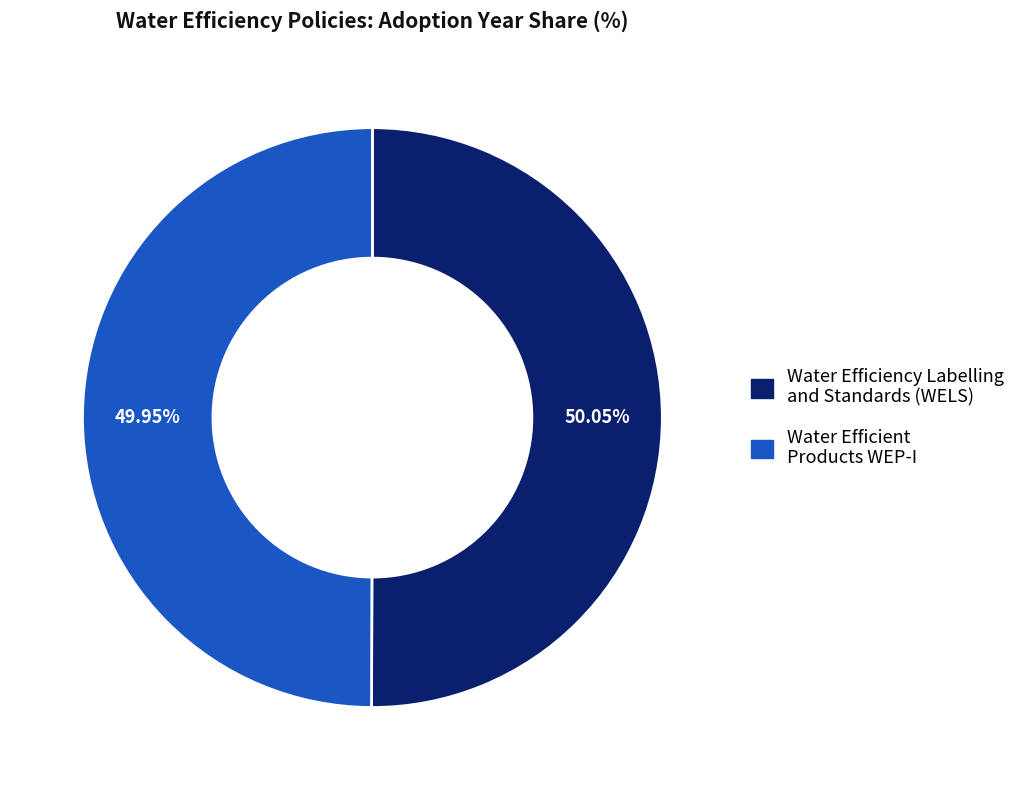

How many slices are in this pie chart?

2